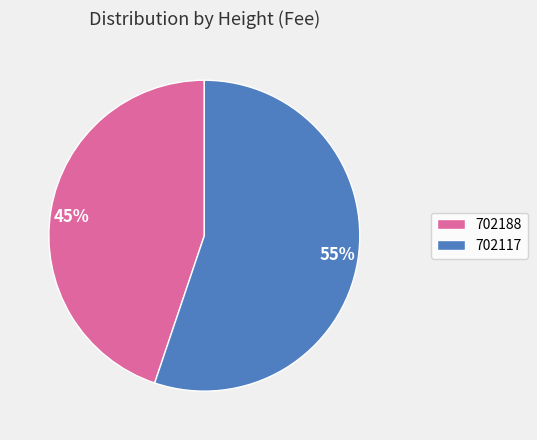

Rank the categories by value from lowest to highest.

702188, 702117